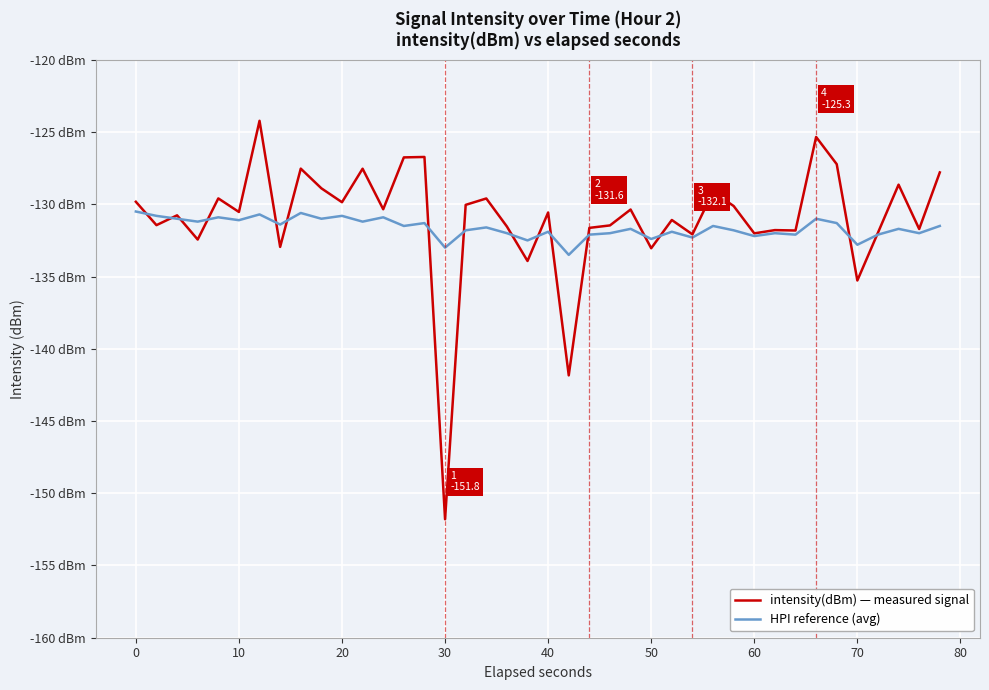

Is this an area chart (filled region under the line)?

No